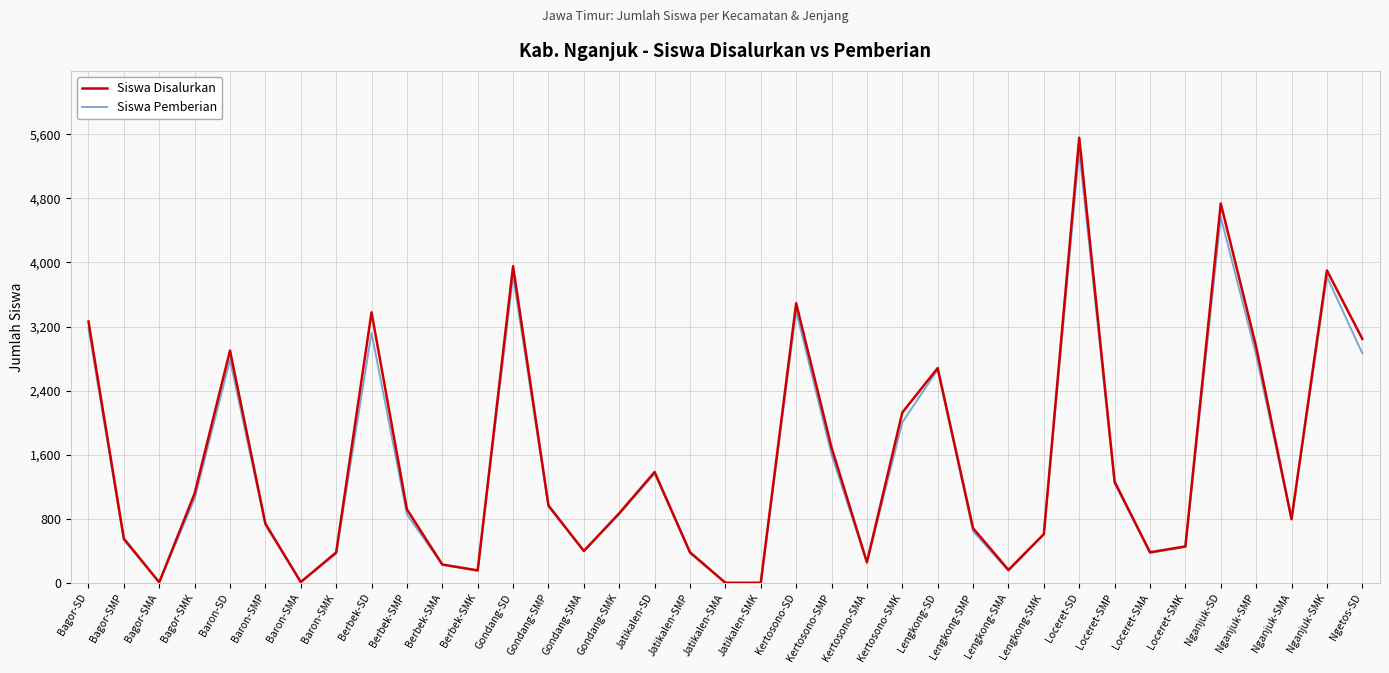

Between Berbek-SMP and Ngetos-SD, which series saw the biggest shift?

Siswa Disalurkan